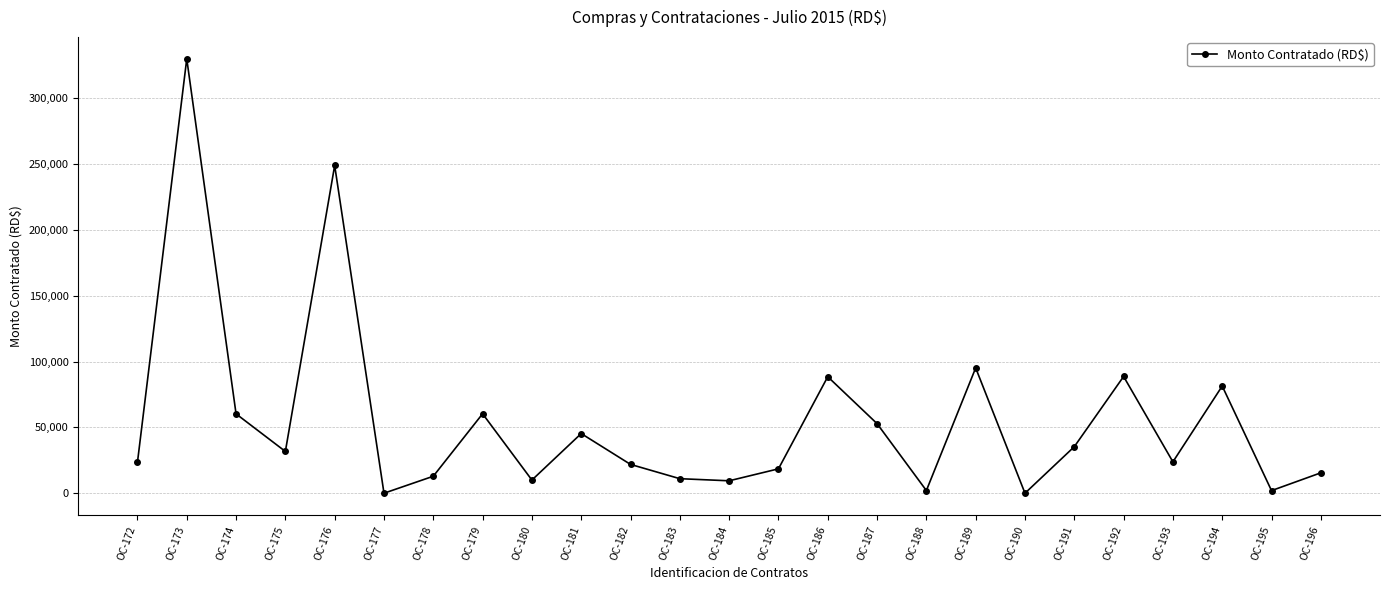

True or false: there are more than 1 points higher than both neighbors.

True